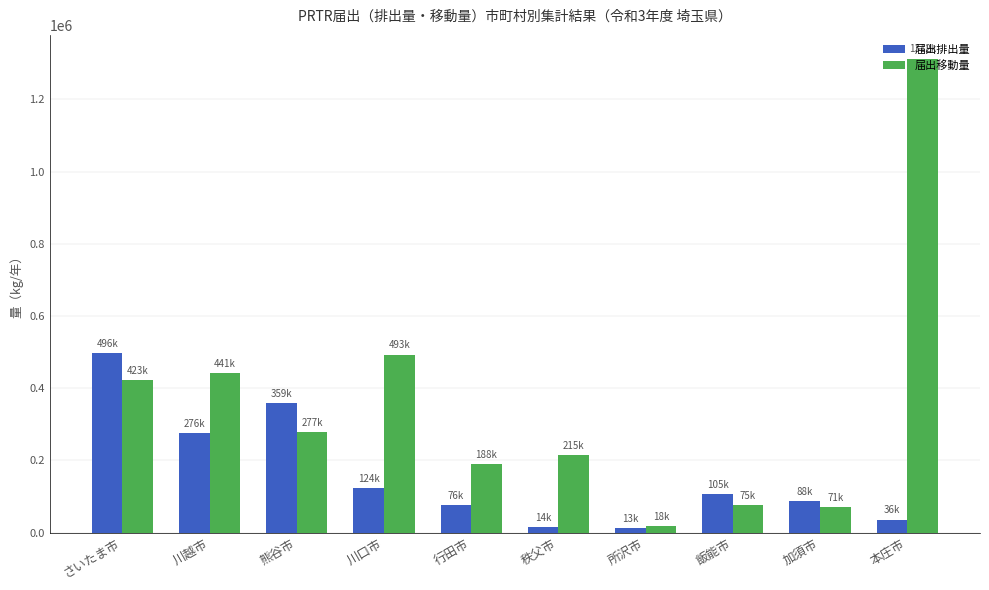

At how many categories does at least one series exceed 332066?

5